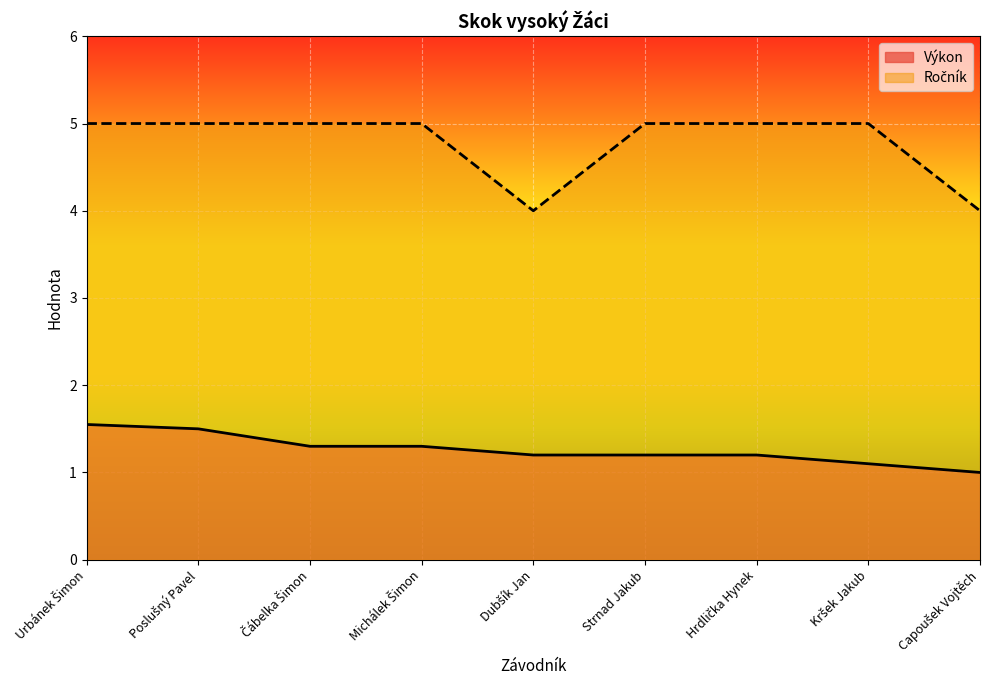

What is the label of the 2nd point from the right?

Kršek Jakub